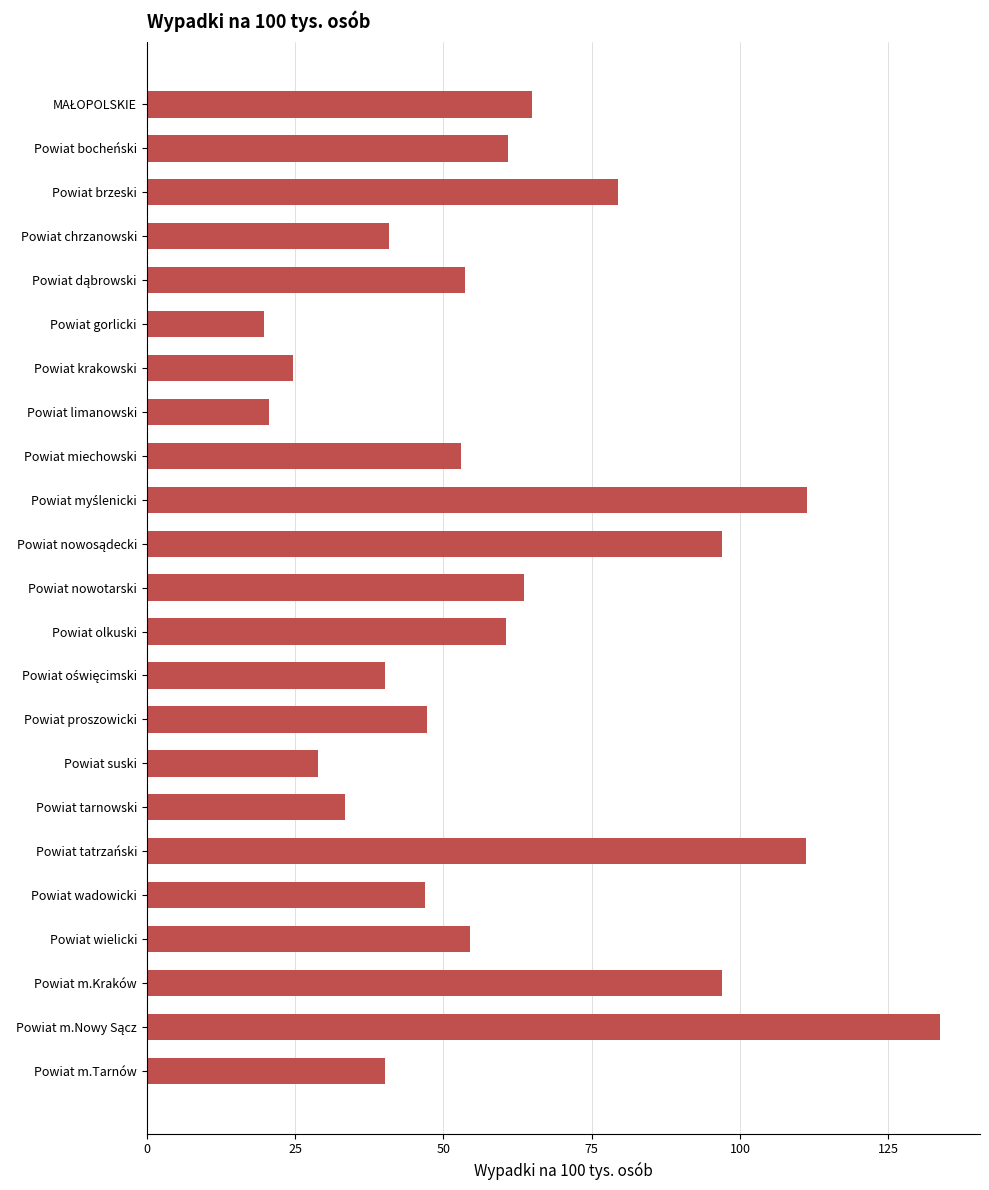

What is the average value?

60.1